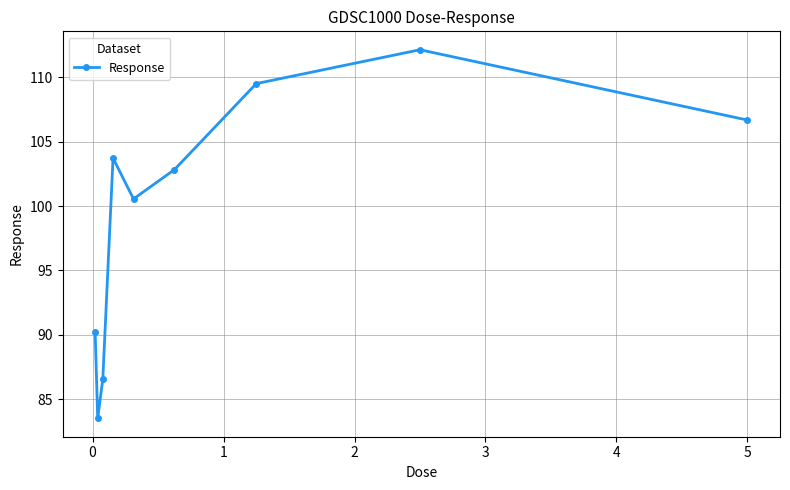

Reading left to right, what are all the values shown in this chart?

90.3	83.5	86.6	103.7	100.6	102.8	109.5	112.1	106.7